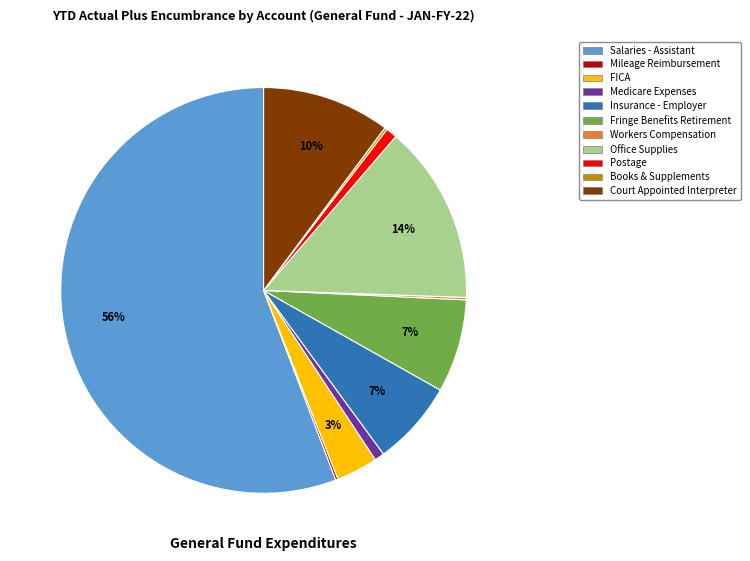

Does Salaries - Assistant account for over 50% of the chart?

Yes